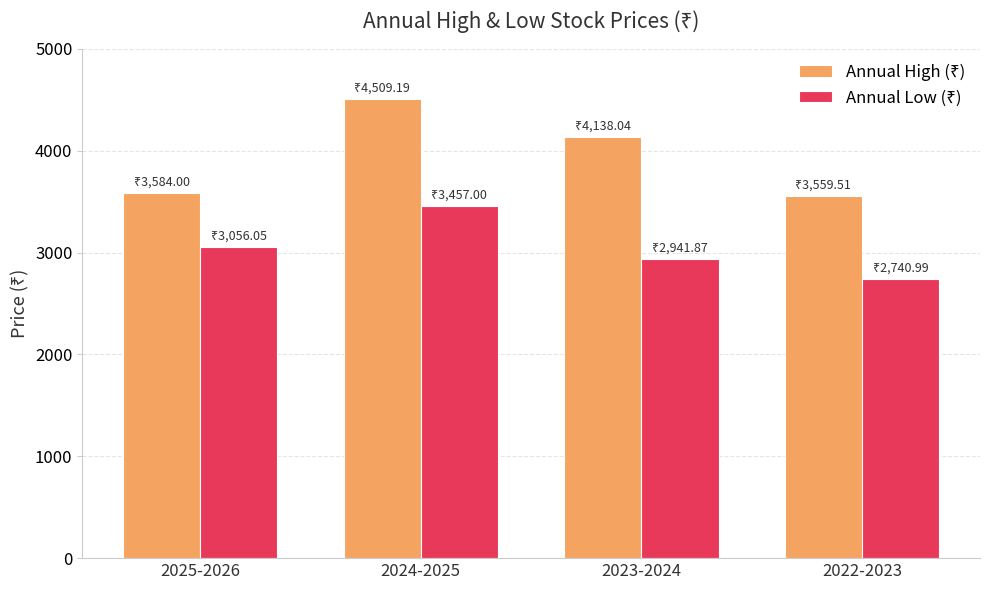

At which category is the sum across all series the highest?

2024-2025